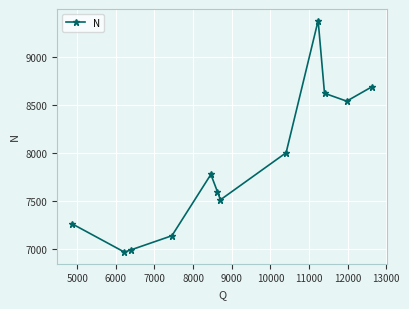

What is the value of the 1st point from the left?

7261